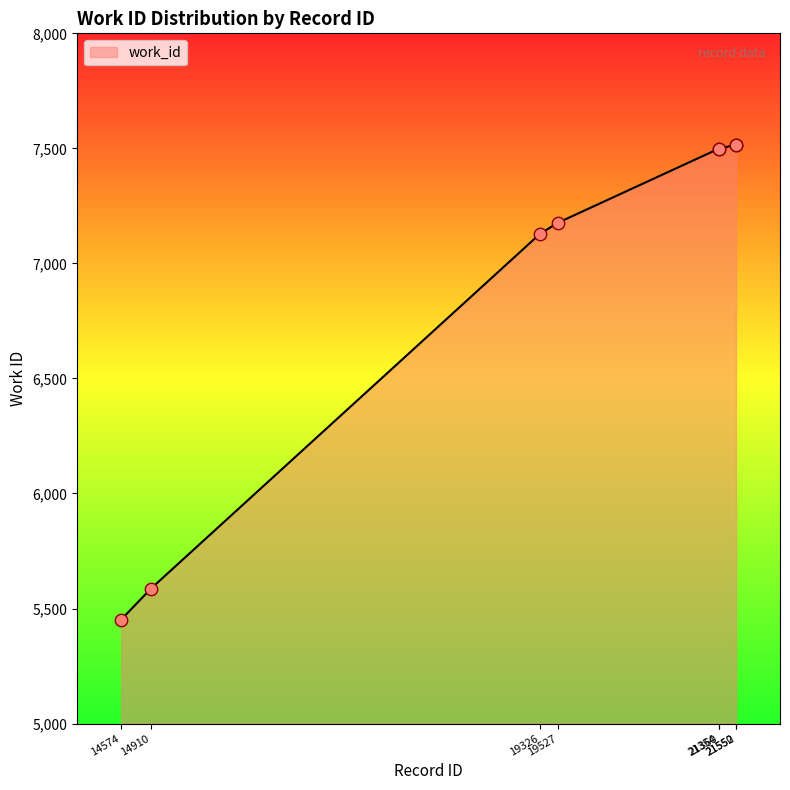

Which has a higher value, 14910 or 19326?

19326